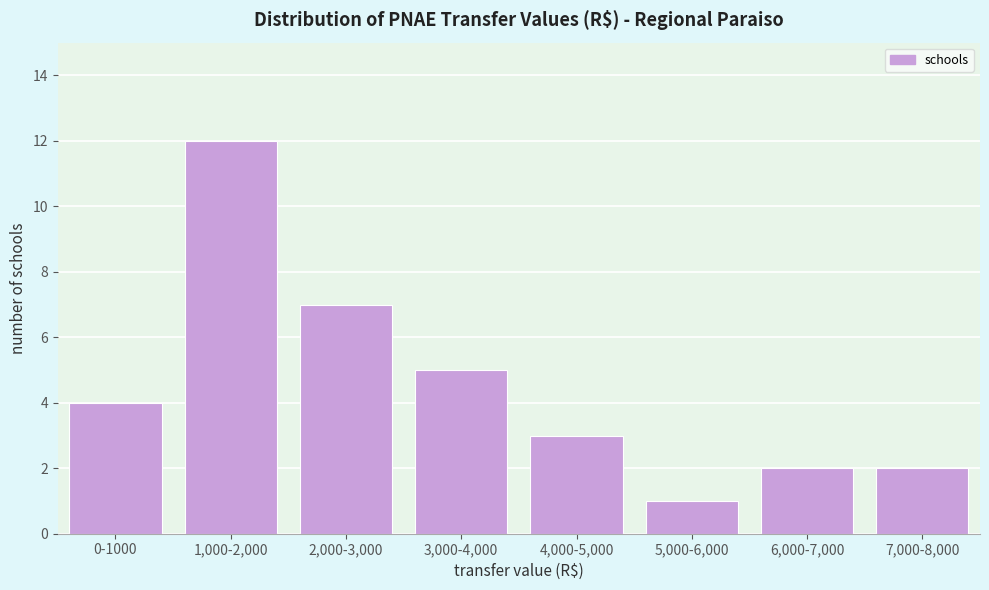

Reading right to left, transcribe all the data shown in this chart.

2	2	1	3	5	7	12	4